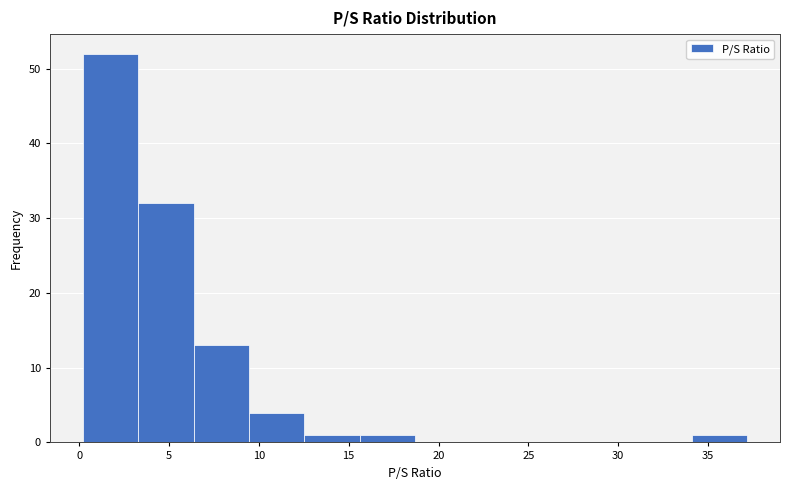

Reading left to right, transcribe this chart: for each bar, give the range it covers on the x-axis and its height. Neither the bar edges nor the heights are printed on the chart, so give them approximately, as read against the axes.

0.0 to 3.5: 52
3.5 to 6.5: 32
6.5 to 9.5: 13
9.5 to 12.5: 4
12.5 to 15.5: 1
15.5 to 18.5: 1
18.5 to 22.0: 0
22.0 to 25.0: 0
25.0 to 28.0: 0
28.0 to 31.0: 0
31.0 to 34.0: 0
34.0 to 37.0: 1